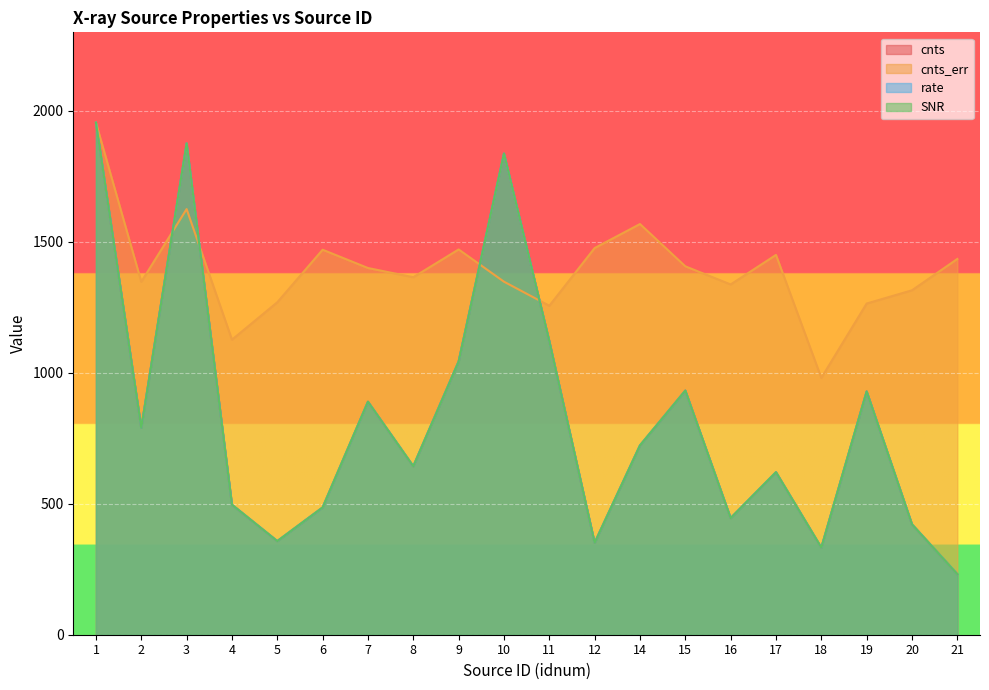

At which label is rate closest to 1093?

11